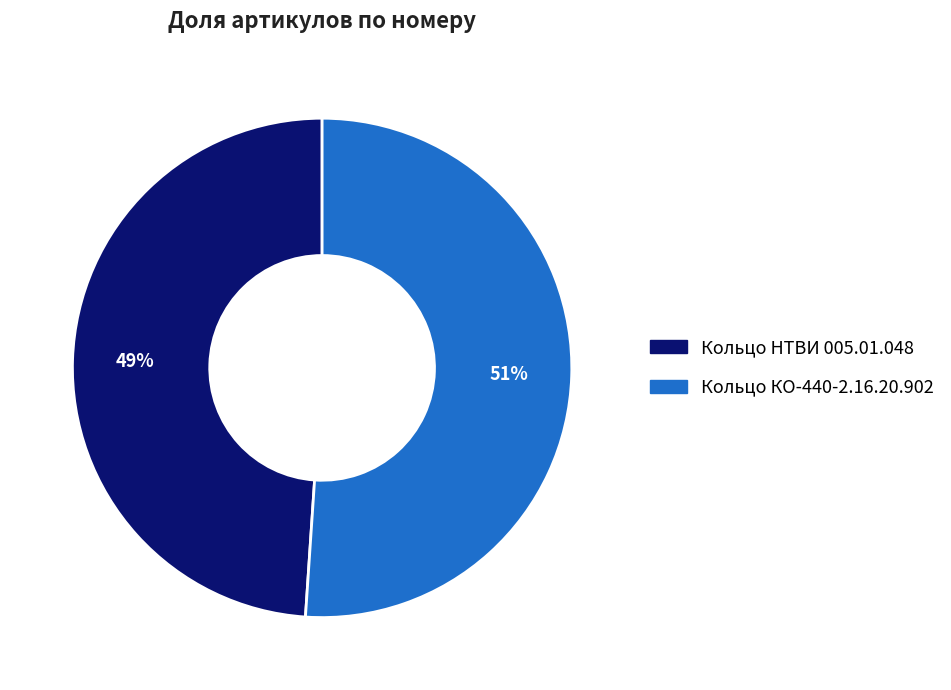

Which has a higher value, Кольцо КО-440-2.16.20.902 or Кольцо НТВИ 005.01.048?

Кольцо КО-440-2.16.20.902